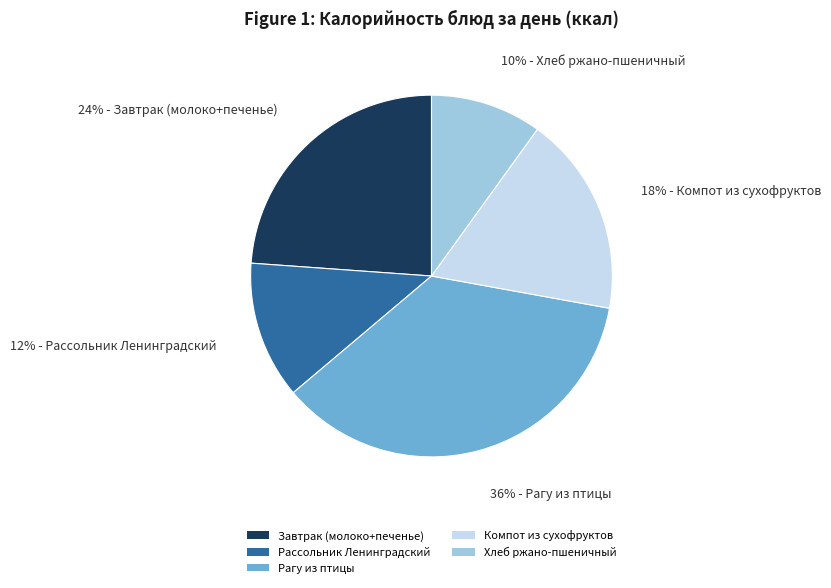

What percentage is the Рассольник Ленинградский slice, to the nearest percent?

12%